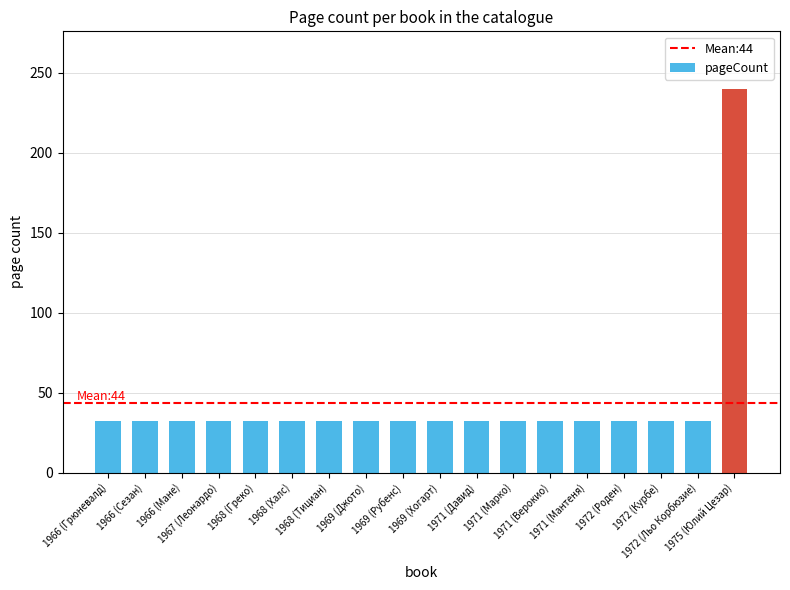

Reading left to right, transcribe all the data shown in this chart.

1966 (Грюневалд)=32	1966 (Сезан)=32	1966 (Мане)=32	1967 (Леонардо)=32	1968 (Греко)=32	1968 (Халс)=32	1968 (Тициан)=32	1969 (Джото)=32	1969 (Рубенс)=32	1969 (Хогарт)=32	1971 (Давид)=32	1971 (Марко)=32	1971 (Верокио)=32	1971 (Мантеня)=32	1972 (Роден)=32	1972 (Курбе)=32	1972 (Льо Корбюзие)=32	1975 (Юлий Цезар)=240